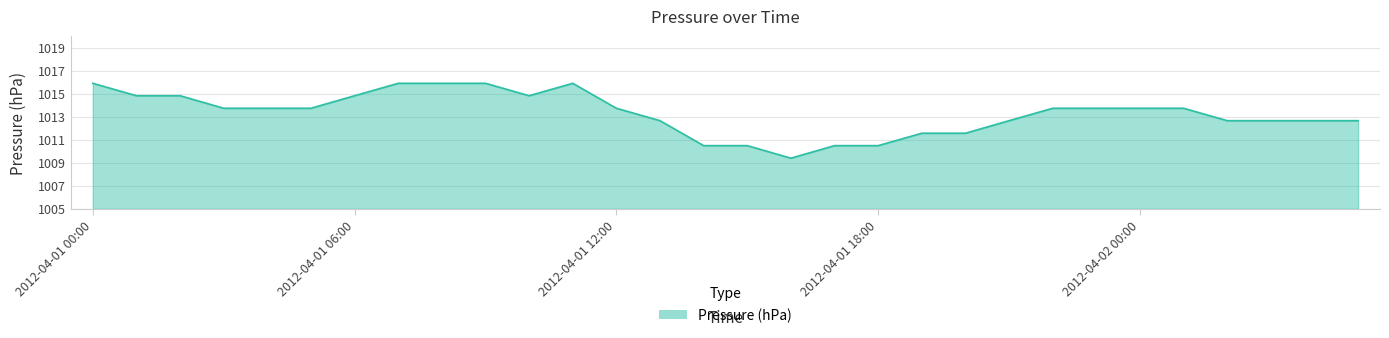

What is the greatest value displayed?

1015.9